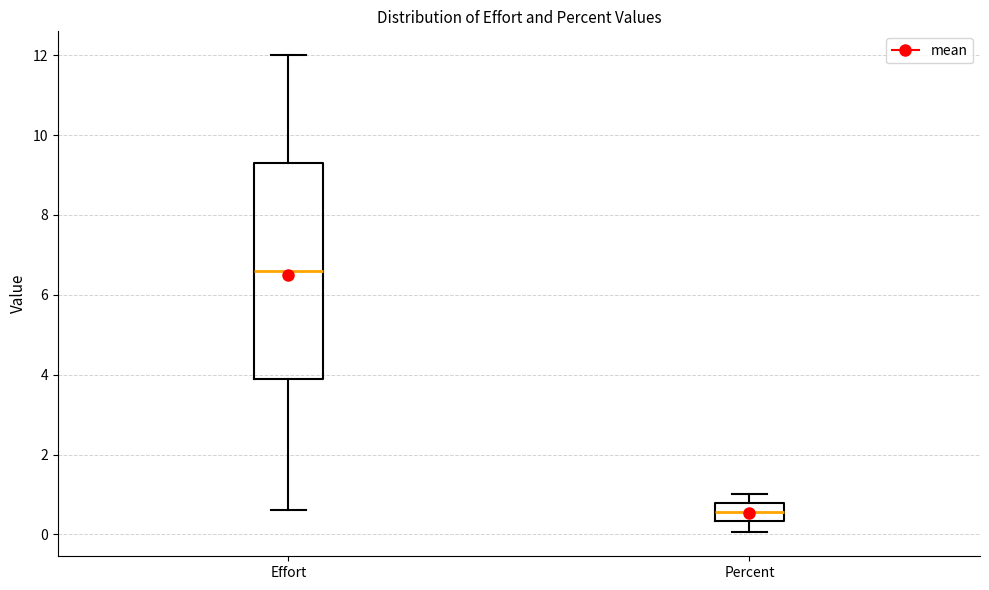

Reading left to right, transcribe this box plot: for each box, give where its median line is, the range the box spans, and where its two whiskers end, as read against the y-axis. The values are not printed on the chart, so give them approximately, as read against the axis.

Effort: median 6.6, box 4.0 to 9.4, whiskers 0.6 to 12.0
Percent: median 0.6, box 0.4 to 0.8, whiskers 0.0 to 1.0